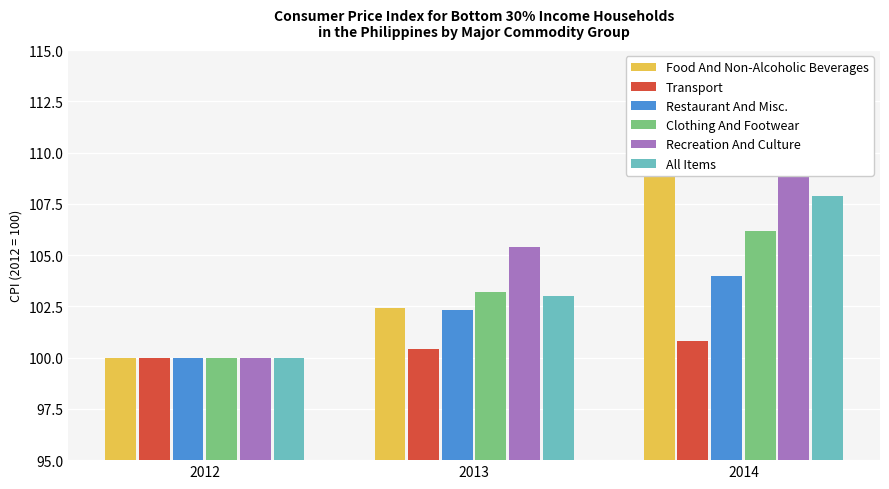

Which series has the widest spread of values?

Recreation And Culture